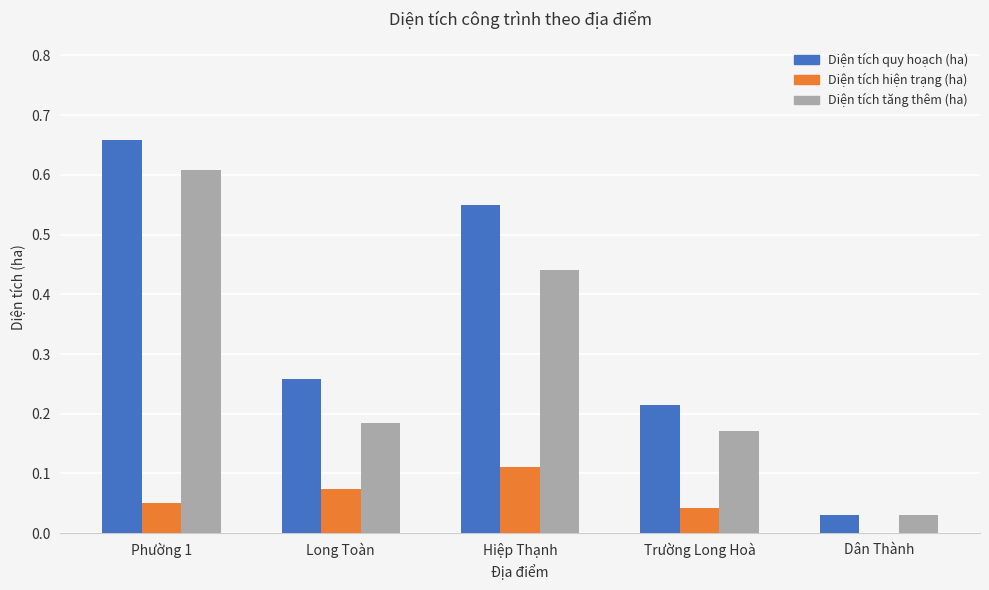

How many data points does each series have?

5